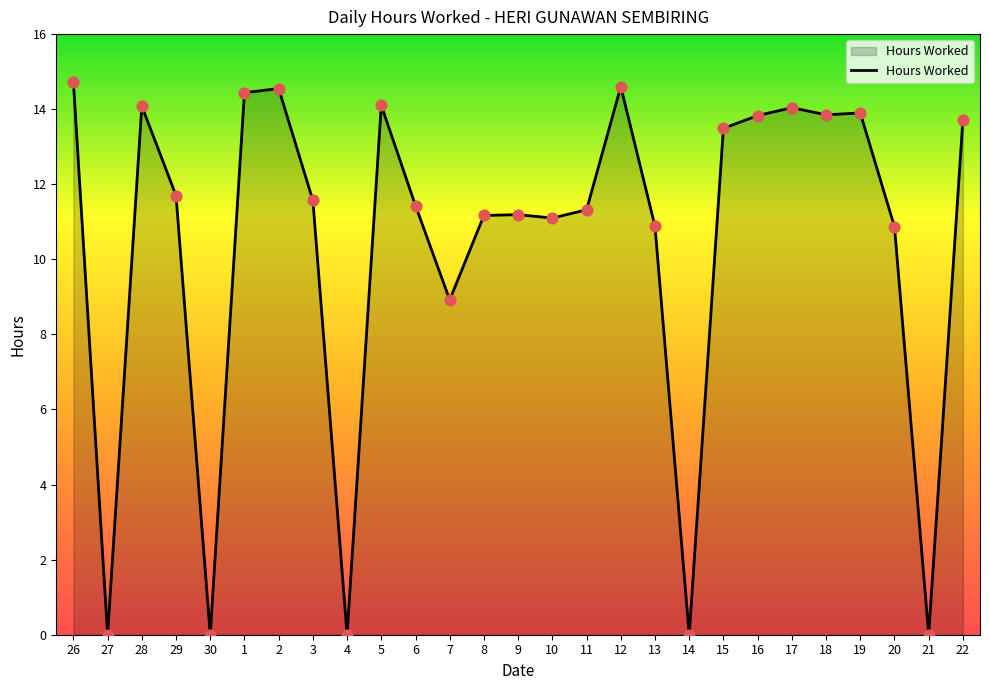

What is the change in value from 7 to 19?

+5.0